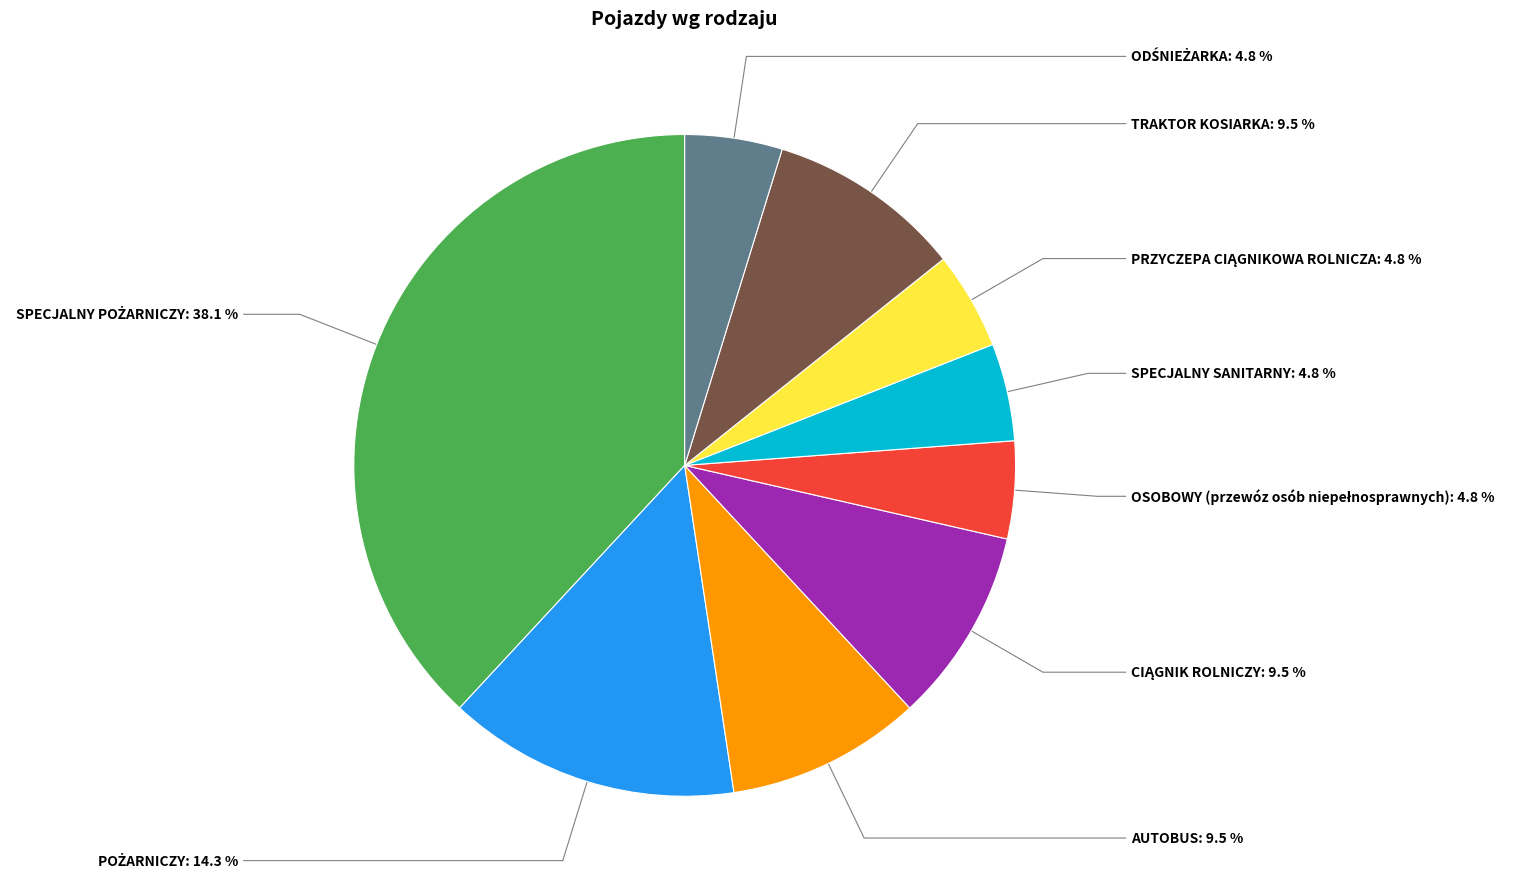

Does any single category account for the majority?

No